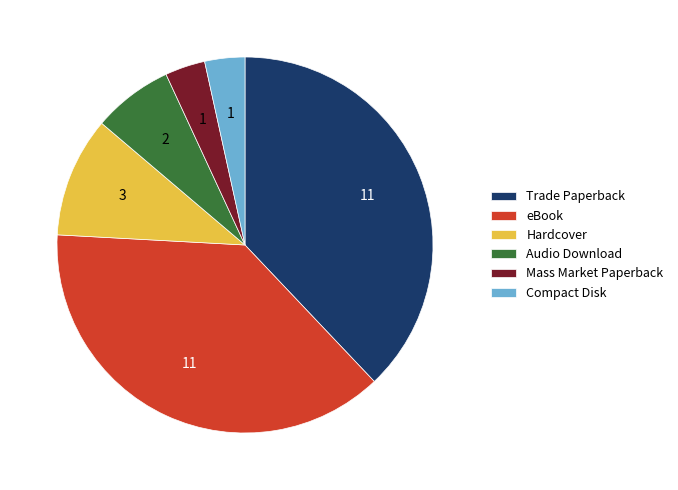

The Trade Paperback slice represents 51% of the pie. True or false?

False